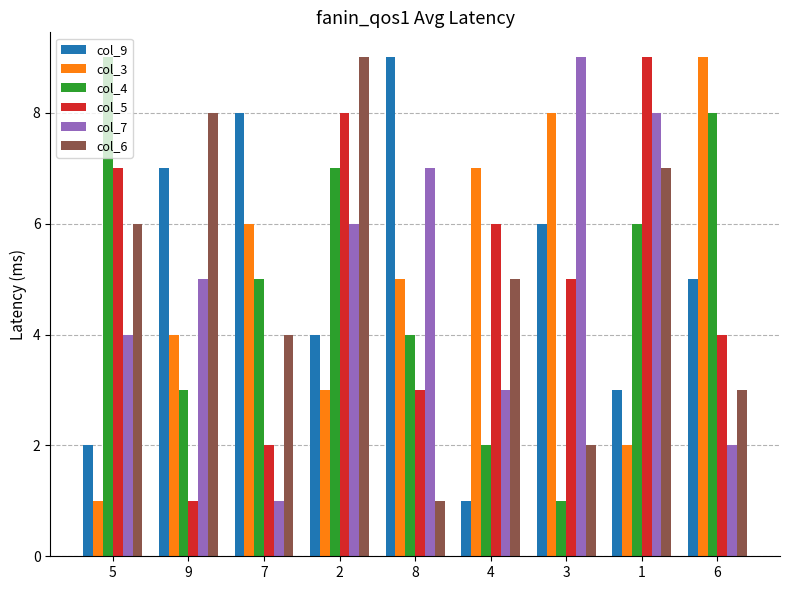

What is the greatest value displayed?

9